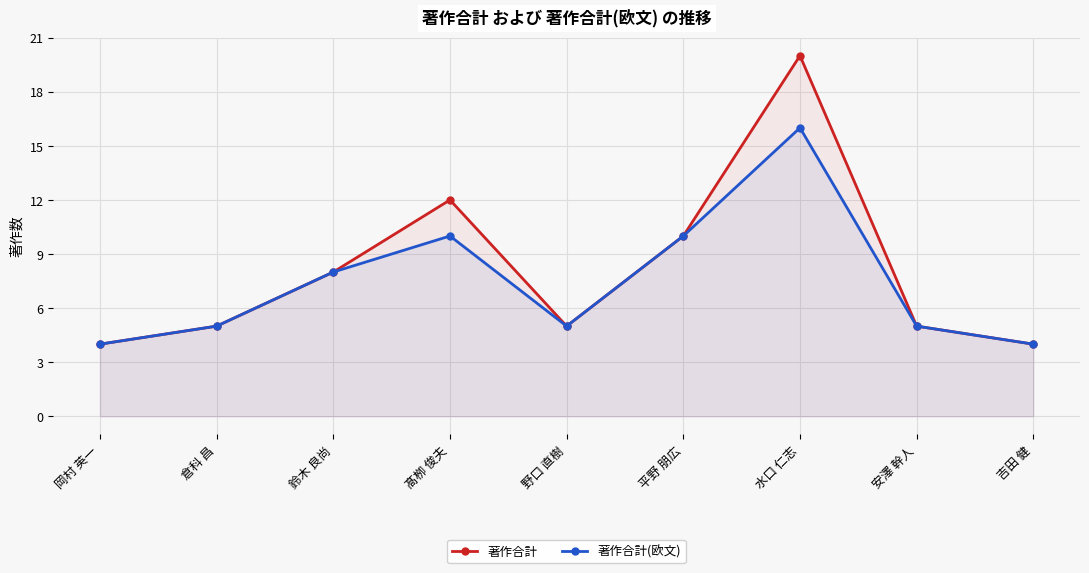

What is the label of the 2nd point from the left?

倉科 昌